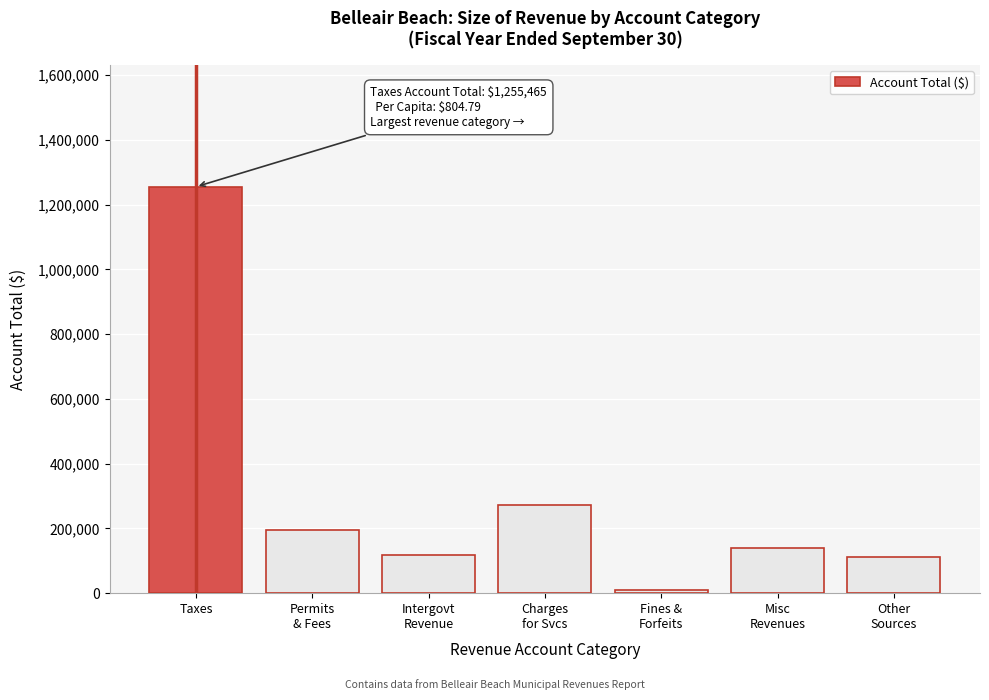

Reading left to right, transcribe all the data shown in this chart.

1255465	193925	118884	273786	9915	139286	110699